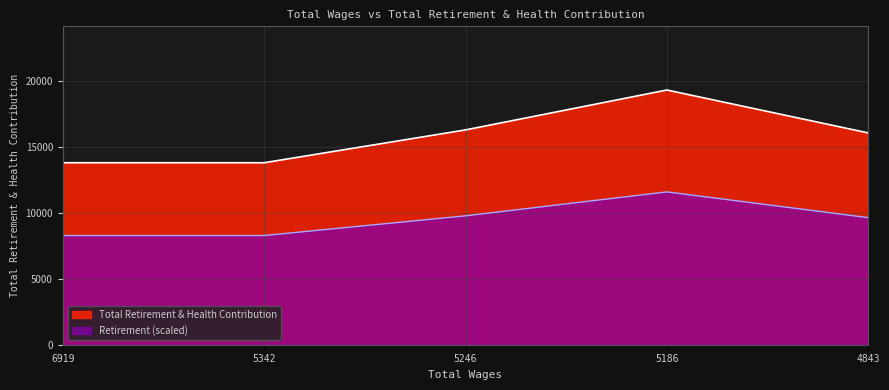

Reading left to right, extract all data points from this chart.

13784	13784	16272	19293	16042